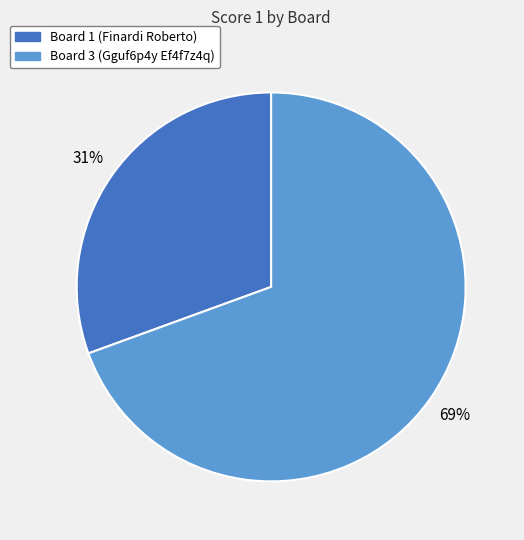

To the nearest percent, what is the average slice percentage?

50%